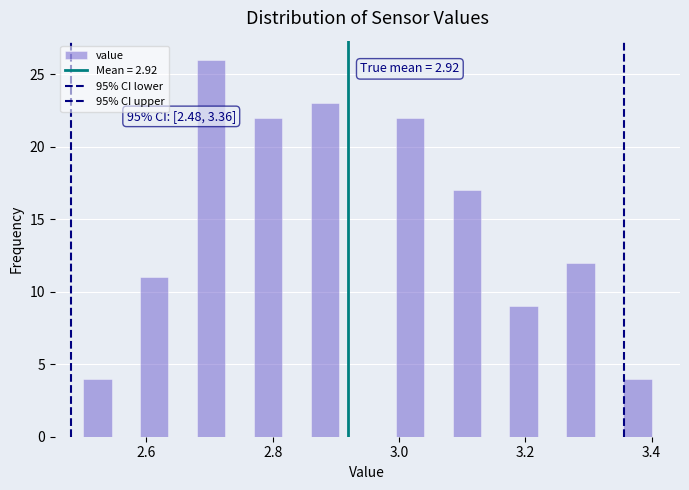

Read against the x-axis, roughly where is the centre of the tallest bar?

2.70